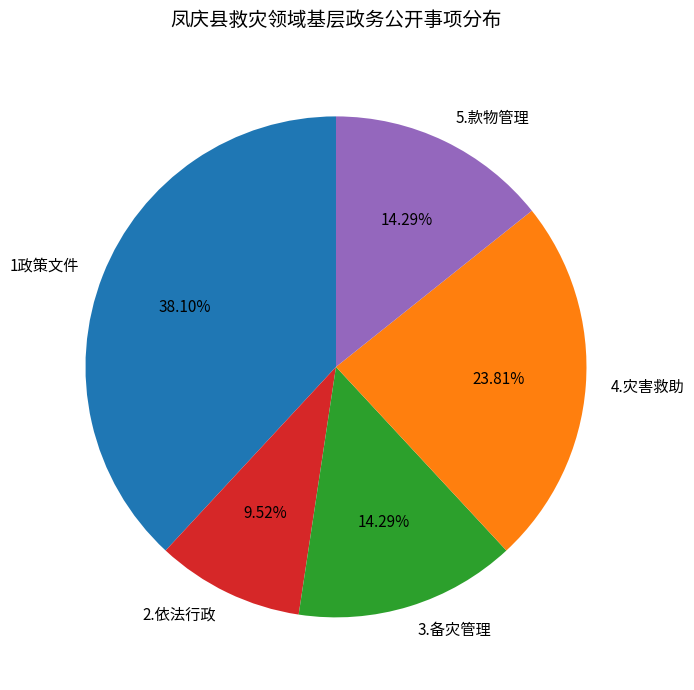

Is there any slice that represents more than half of the pie?

No